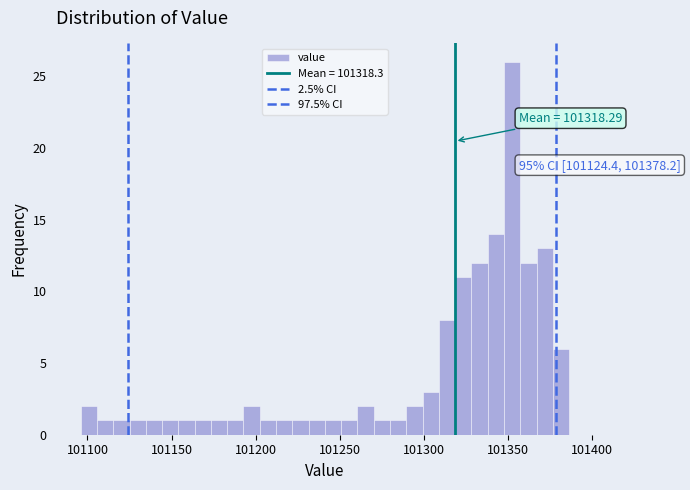

Around what value on the x-axis is the tallest bar? Give the approximate position of its centre, as read against the axis.

101350